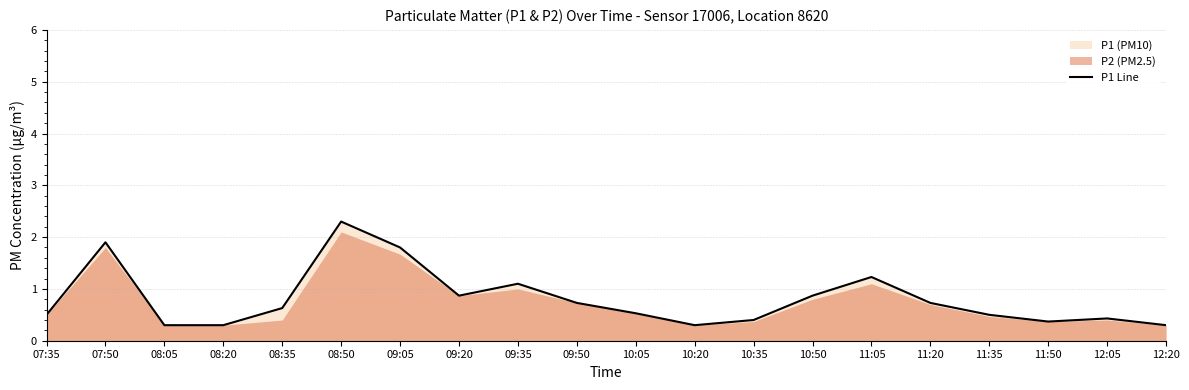

True or false: there are more than 2 points higher than both neighbors.

True